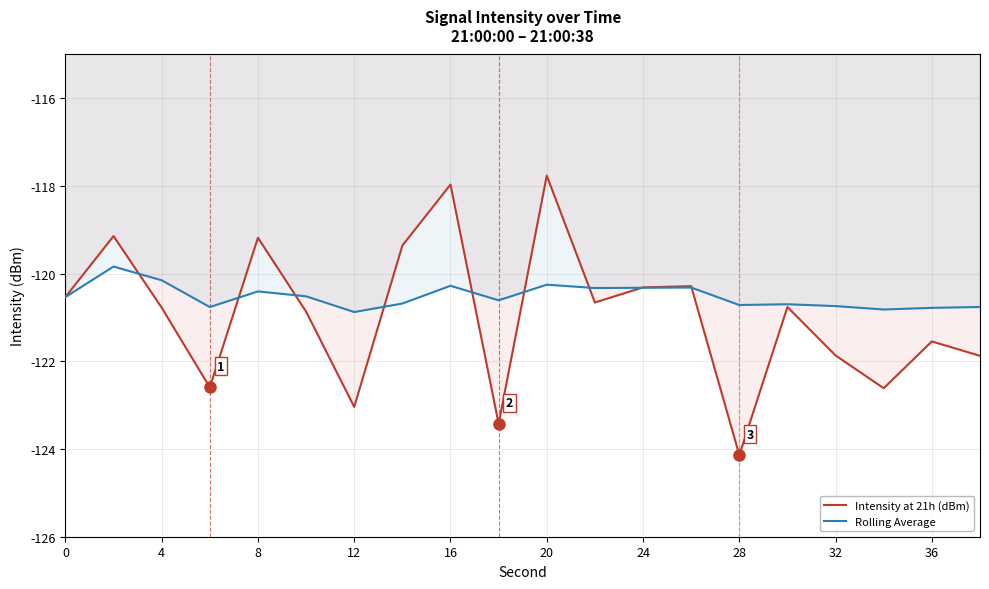

Which series has the largest total across all categories?

Rolling Average